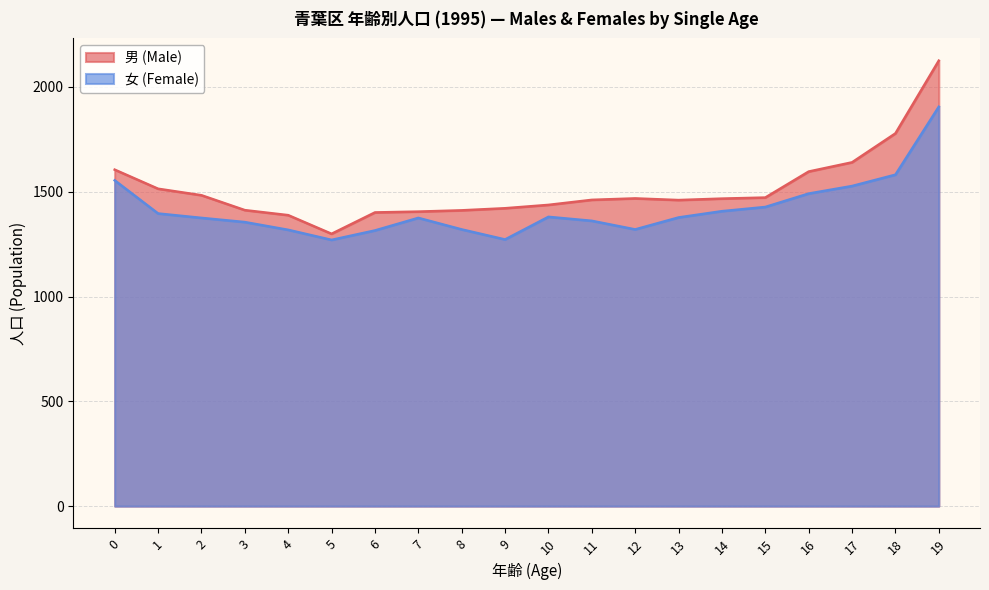

How many interior local valleys does the 女 (Female) series have?

3